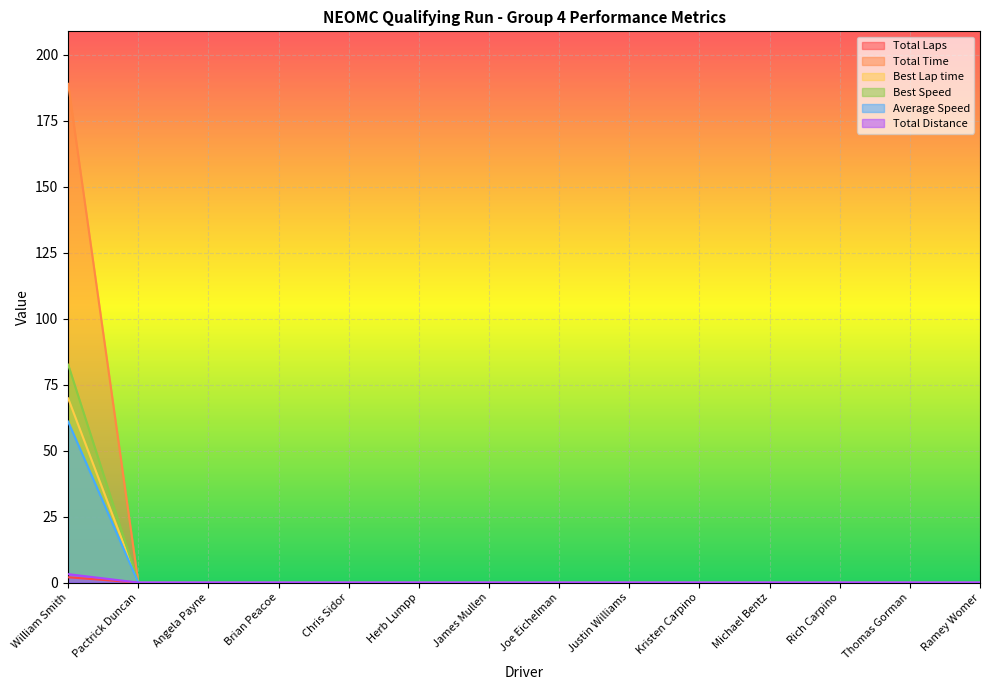

True or false: Total Time and Best Speed cross at least once.

False